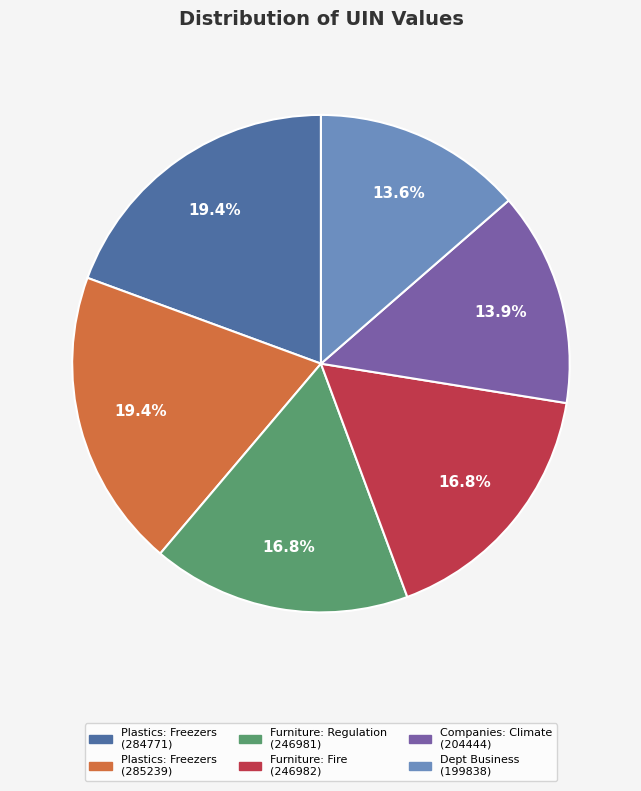

What percentage is NOT represented by Furniture: Fire (246982)?

83.2%